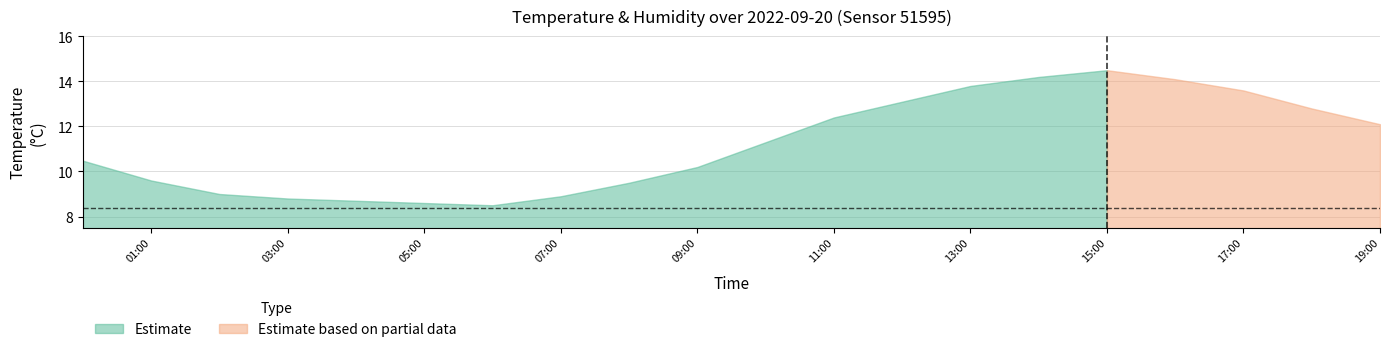

What is the maximum value for Estimate?

14.5